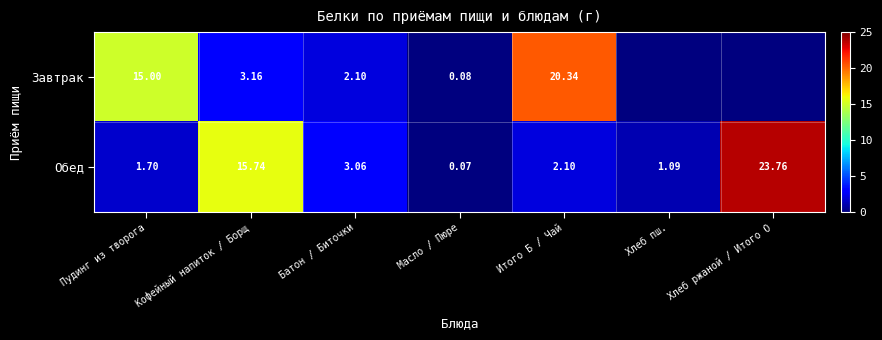

At Итого Б / Чай, list the series in order from smallest to largest.

Обед, Завтрак